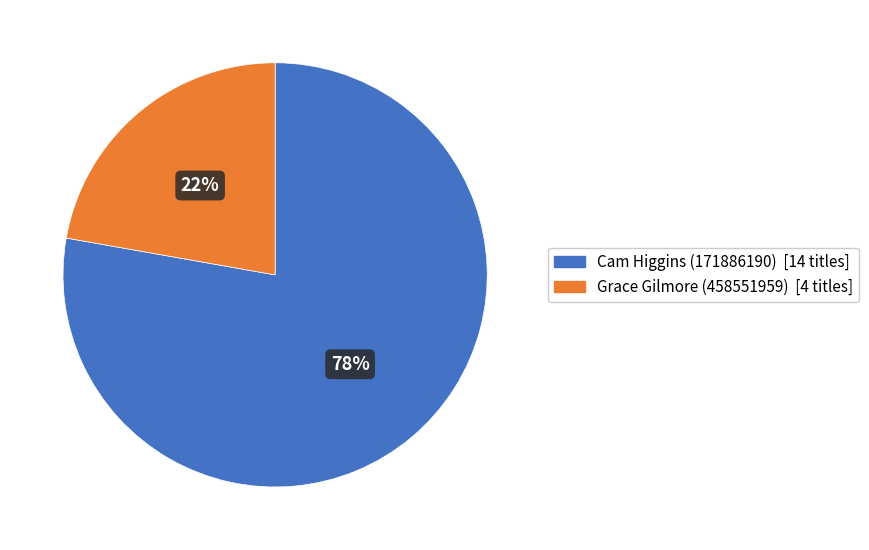

To the nearest percent, what is the combined percentage of Cam Higgins (171886190) and Grace Gilmore (458551959)?

100%